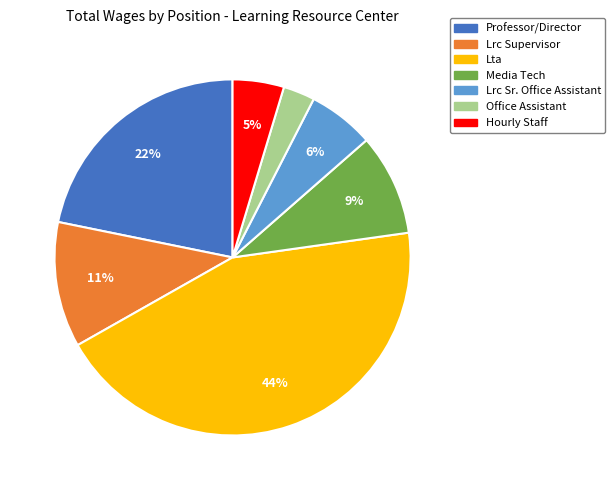

Approximately how many times larger is the value at Lrc Sr. Office Assistant compared to Media Tech?

0.7